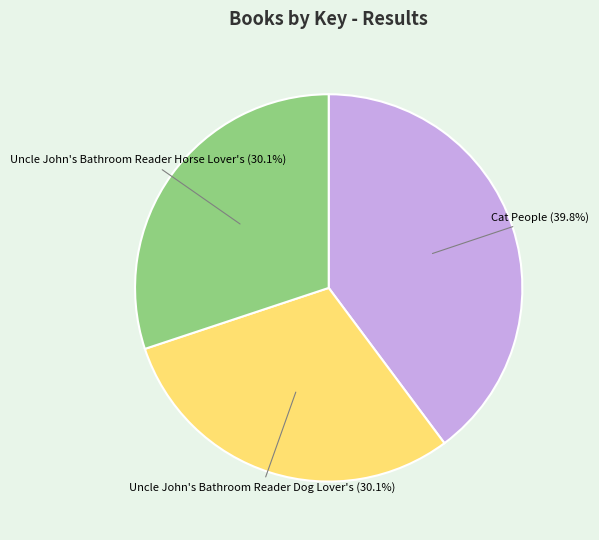

Does any single category account for the majority?

No